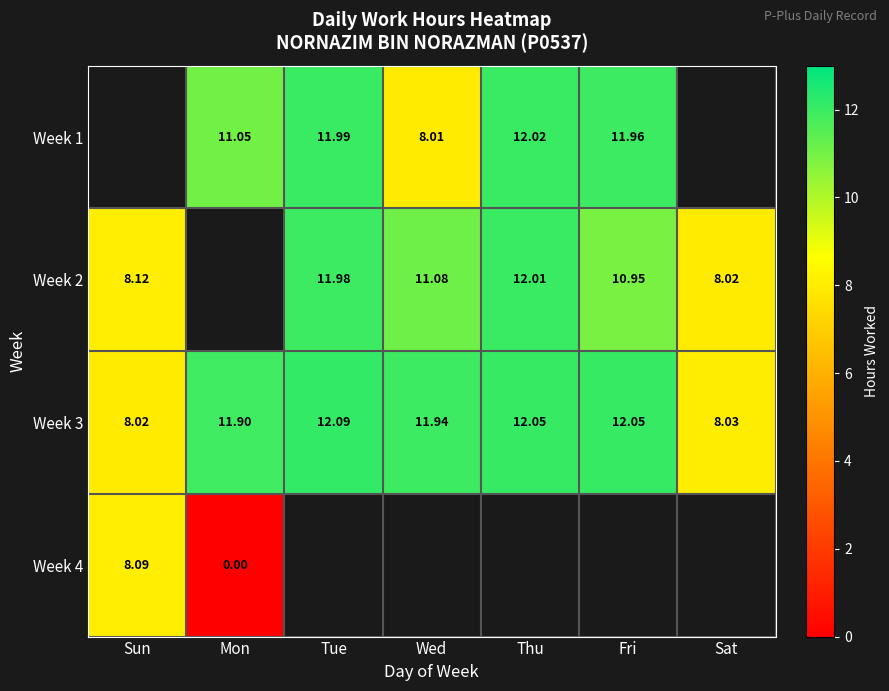

Which series changed the most between Wed and Thu?

Week 1